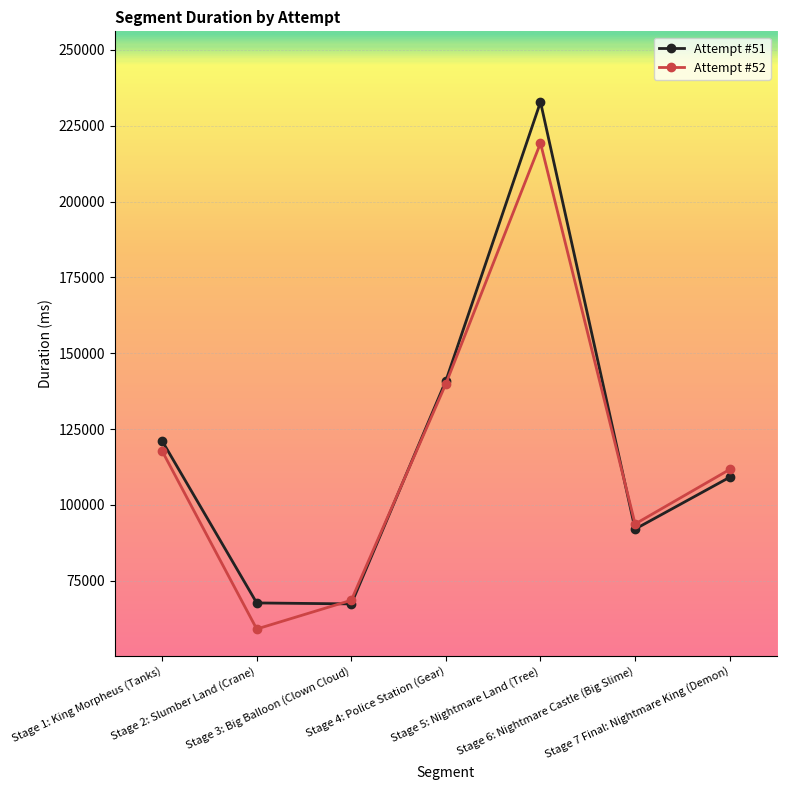

Which series has the largest total across all categories?

Attempt #51